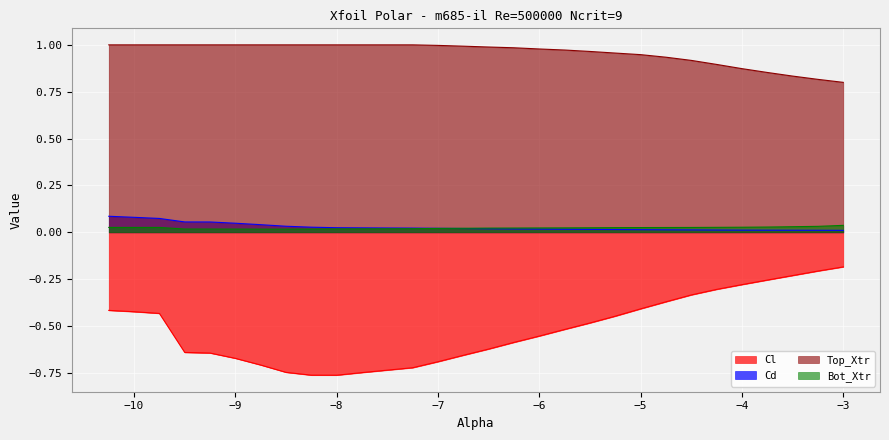

The Top_Xtr series shows 0.5 at −8. True or false?

False